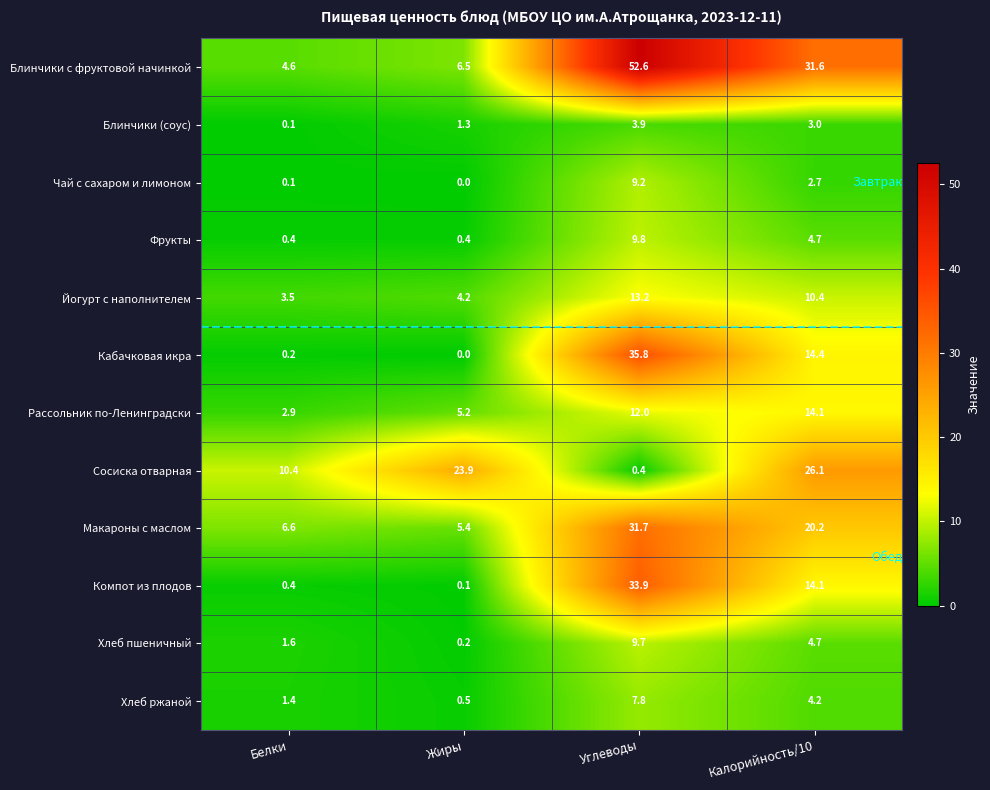

Which category has the highest value in the Йогурт с наполнителем series?

Углеводы